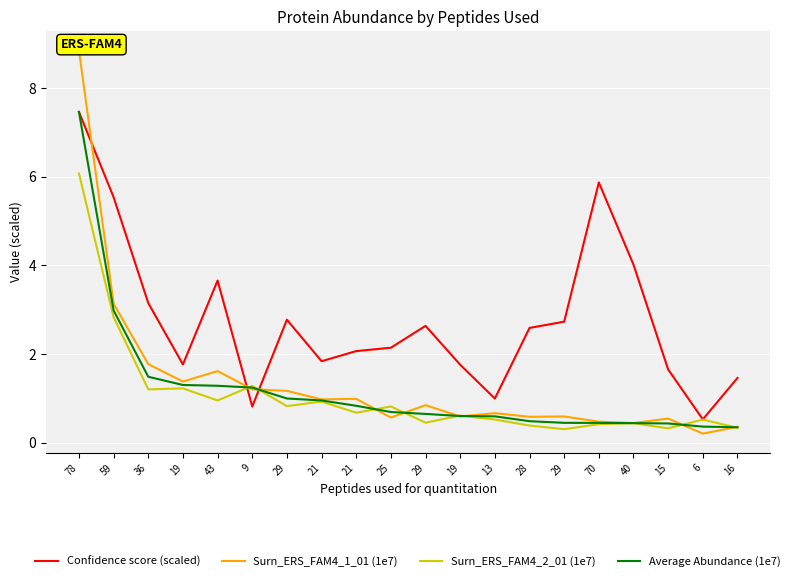

What is the total value across all series at 59?

14.5